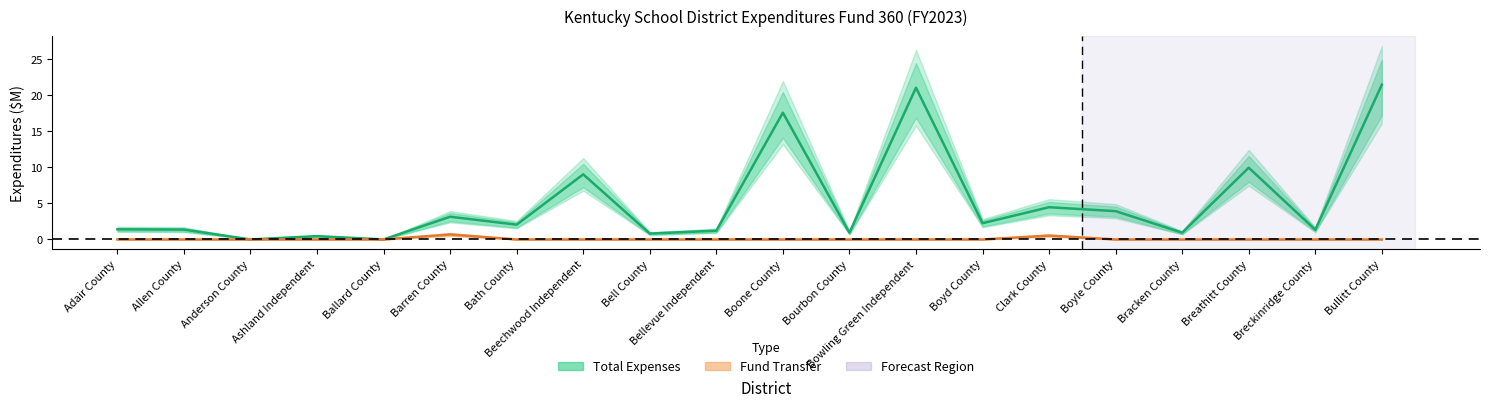

What is the total value across all series at Boyd County?

2.3